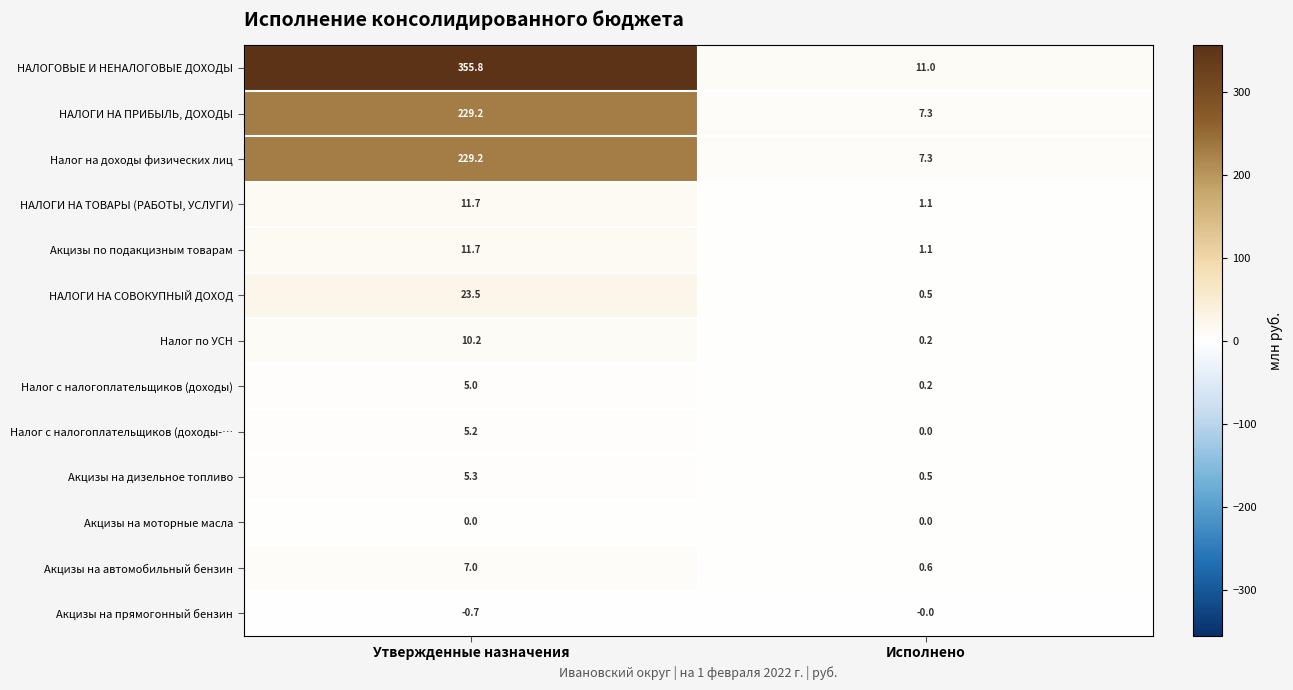

What is the average value of the Акцизы на автомобильный бензин series?

3.8